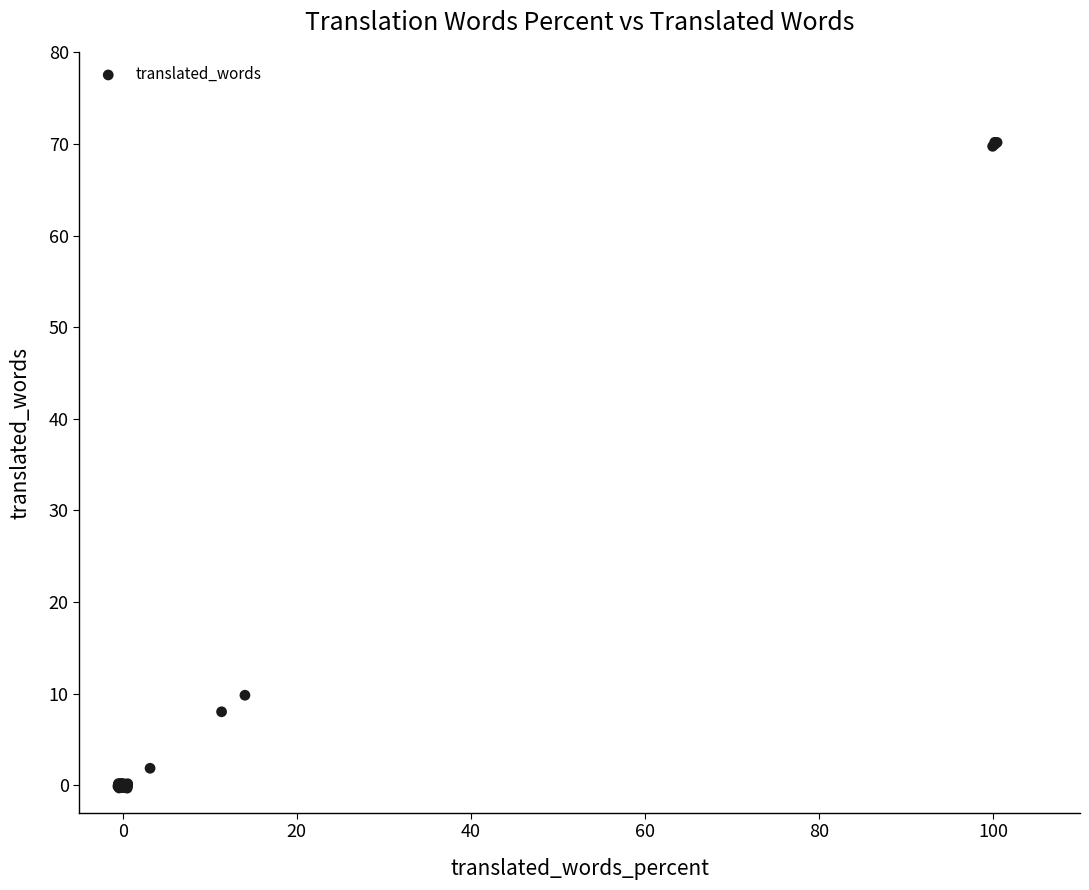

What Y value in the scatter plot is closest to 34?

9.8